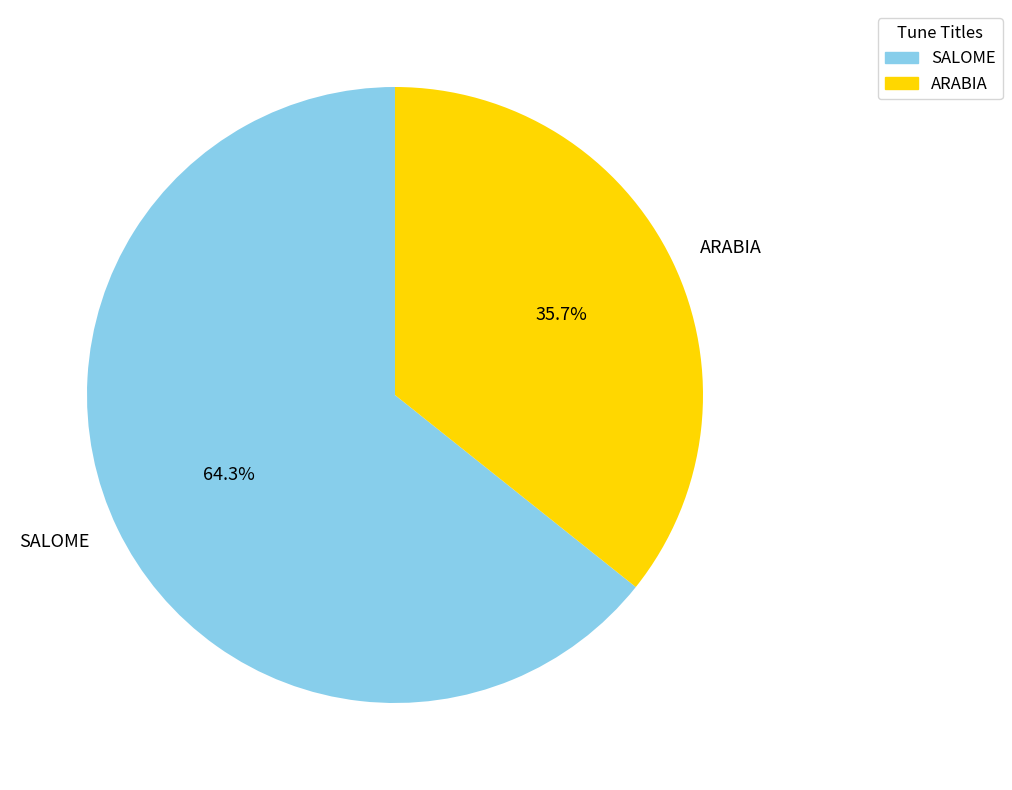

Which slice represents more than half of the pie?

SALOME